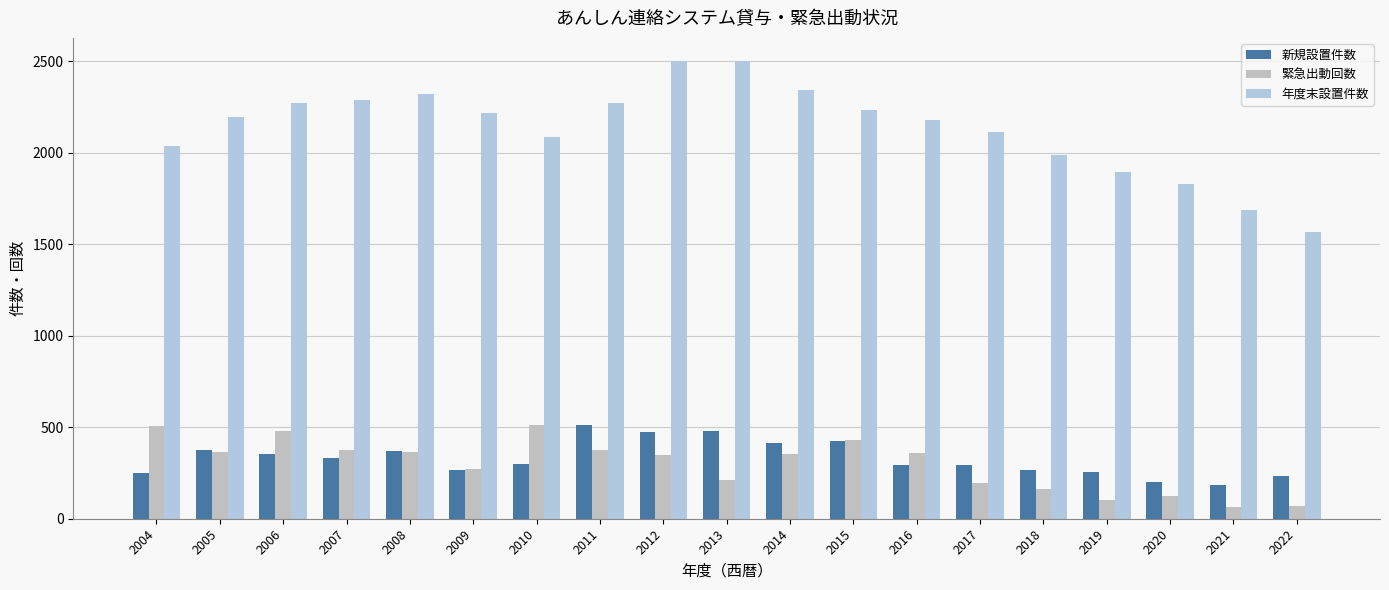

The 緊急出動回数 series shows 373 at 2011. True or false?

True